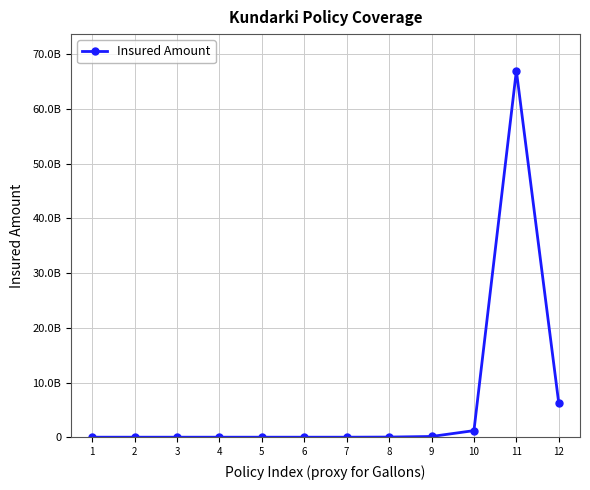

Is this an area chart (filled region under the line)?

No